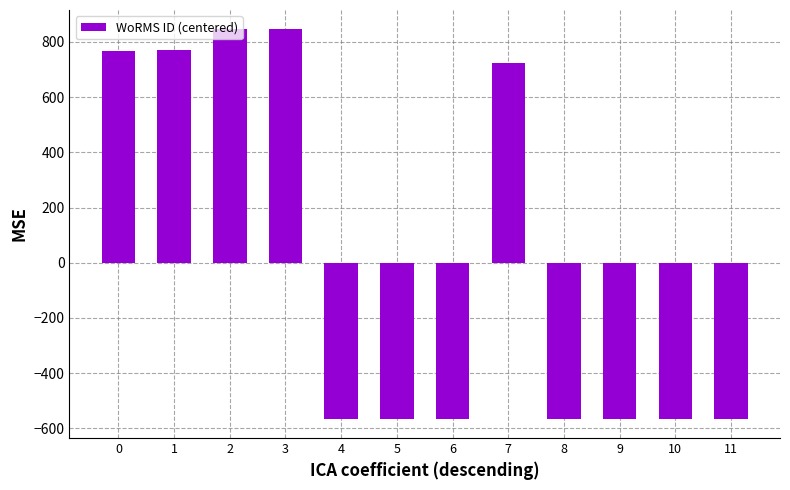

How many bars are there in total?

12